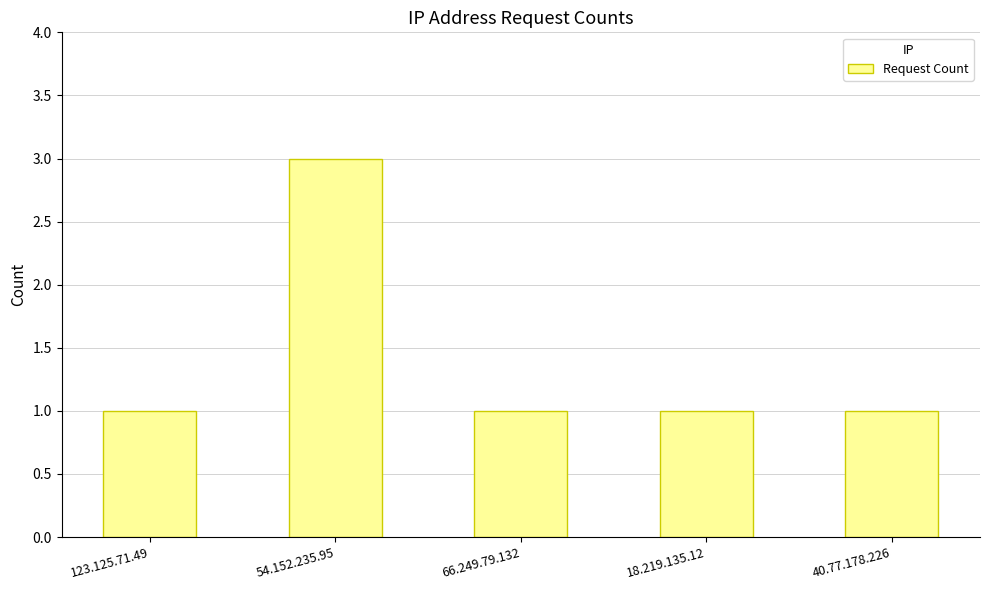

How many bars are there in total?

5